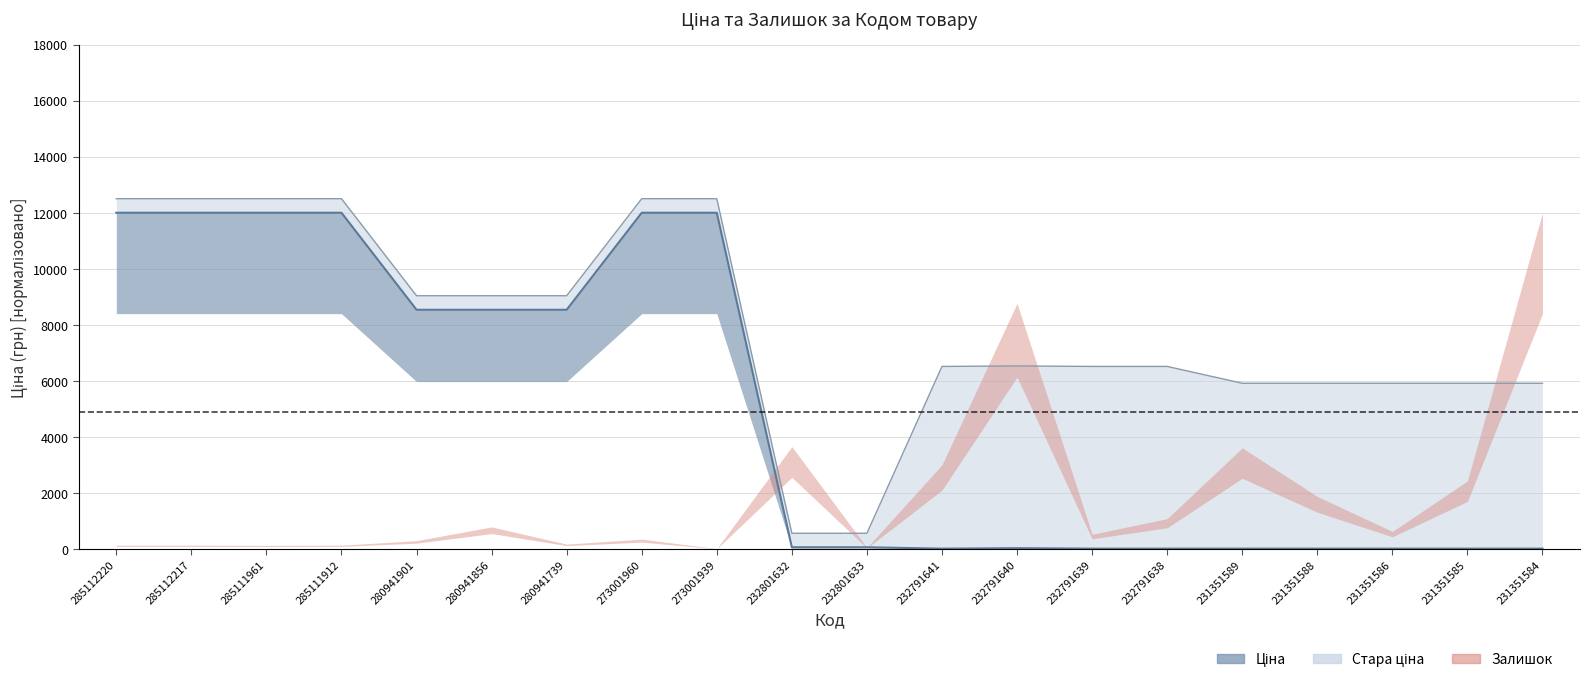

Which series changed the most between 280941739 and 232791640?

Ціна